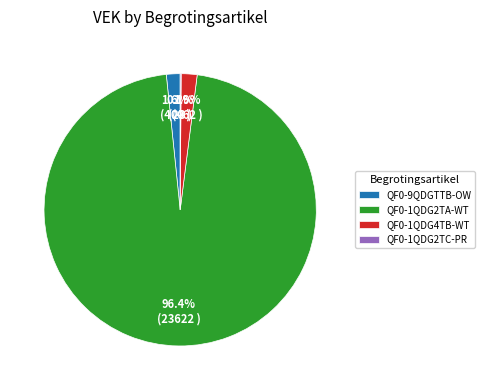

Which slice represents more than half of the pie?

QF0-1QDG2TA-WT